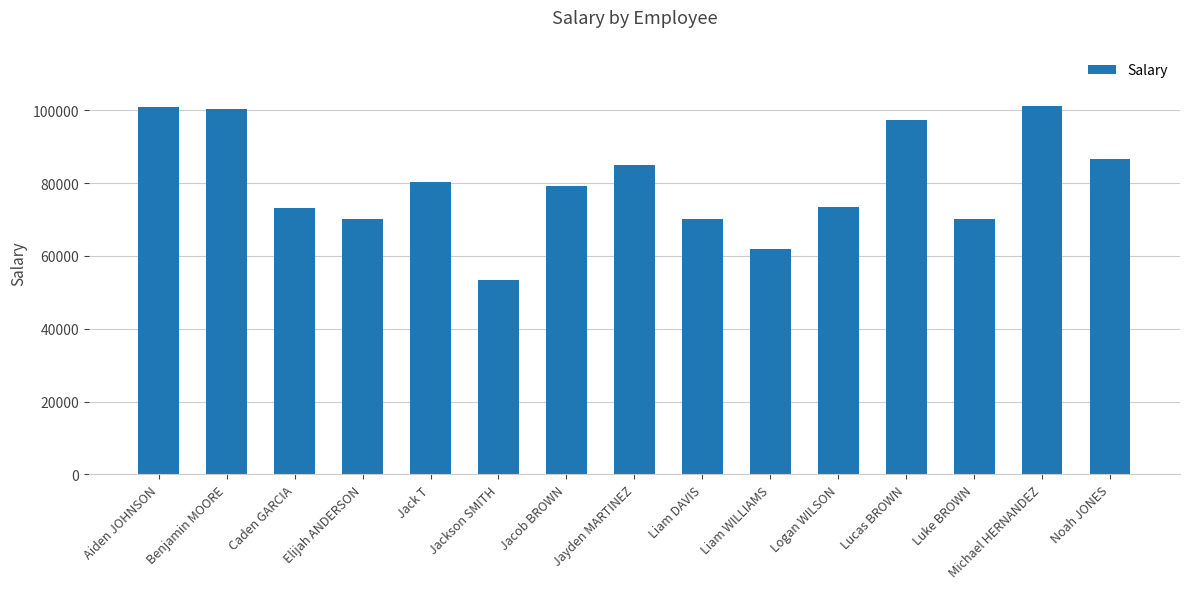

Is it true that the value at Logan WILSON is 73335?

True